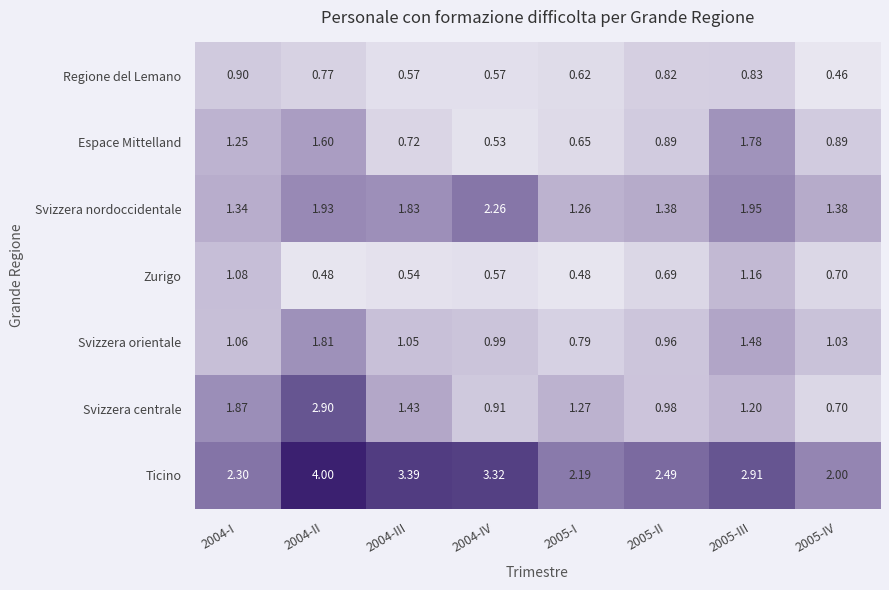

Between 2004-II and 2005-I, which series saw the biggest shift?

Ticino